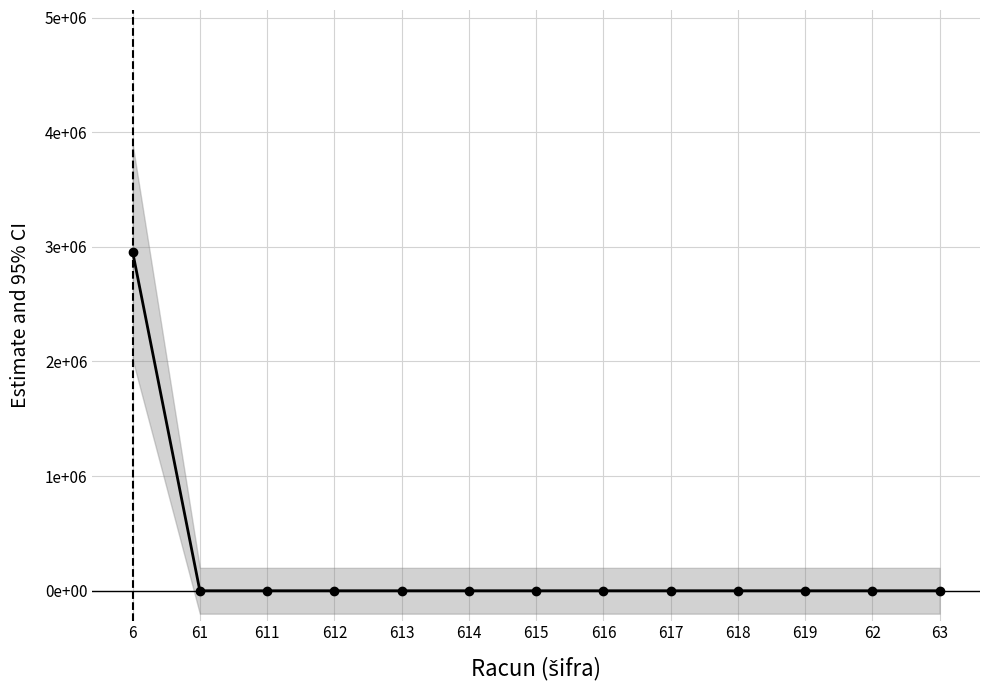

List the labels in order of value, largest first.

6, 61, 611, 612, 613, 614, 615, 616, 617, 618, 619, 62, 63